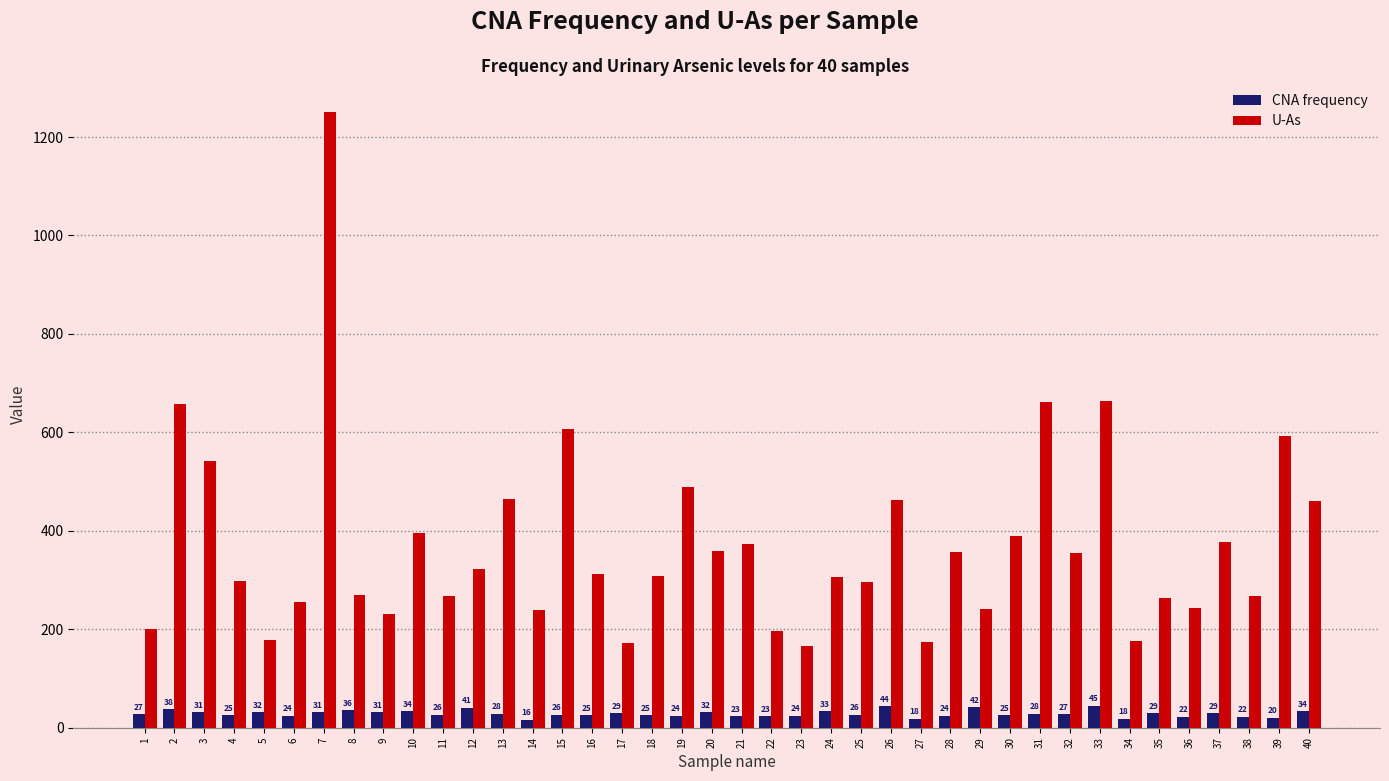

The value of U-As at 25 is 296.4. True or false?

True